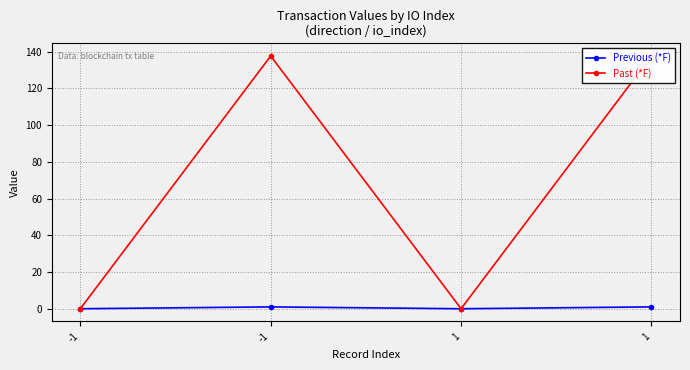

How many lines are shown in the chart?

2